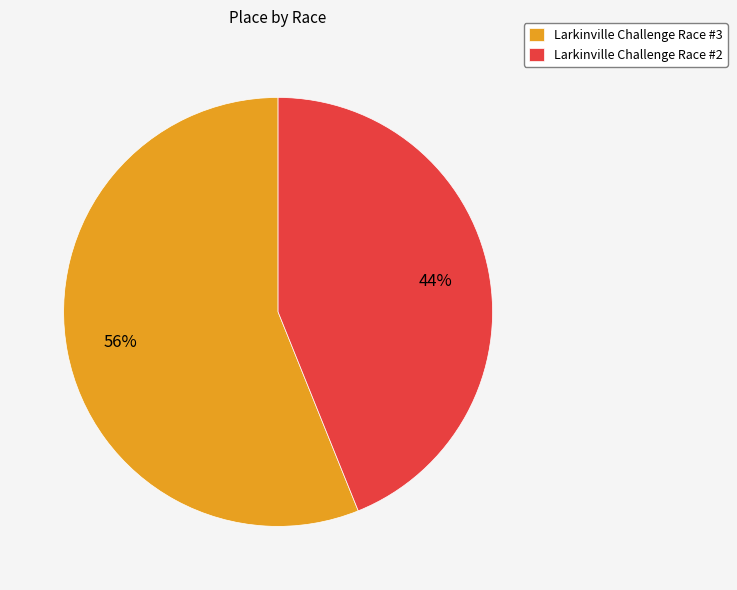

To the nearest percent, what percentage of the pie is Larkinville Challenge Race #3?

56%